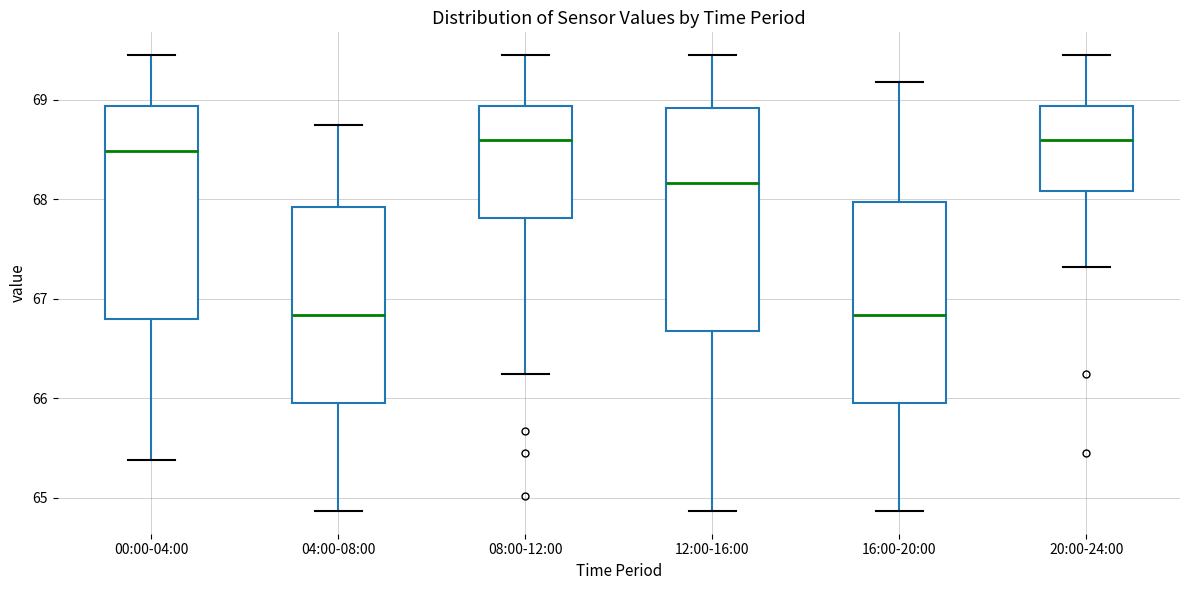

Reading left to right, read every box against the y-axis: the position of its median line, the range the box covers, and the ends of its whiskers. The values are not printed on the chart, so give them approximately, as read against the axis.

00:00-04:00: median 68.5, box 66.8 to 68.9, whiskers 65.4 to 69.5
04:00-08:00: median 66.8, box 66.0 to 67.9, whiskers 64.9 to 68.8
08:00-12:00: median 68.6, box 67.8 to 68.9, whiskers 66.3 to 69.5
12:00-16:00: median 68.2, box 66.7 to 68.9, whiskers 64.9 to 69.5
16:00-20:00: median 66.8, box 66.0 to 68.0, whiskers 64.9 to 69.2
20:00-24:00: median 68.6, box 68.1 to 68.9, whiskers 67.3 to 69.5